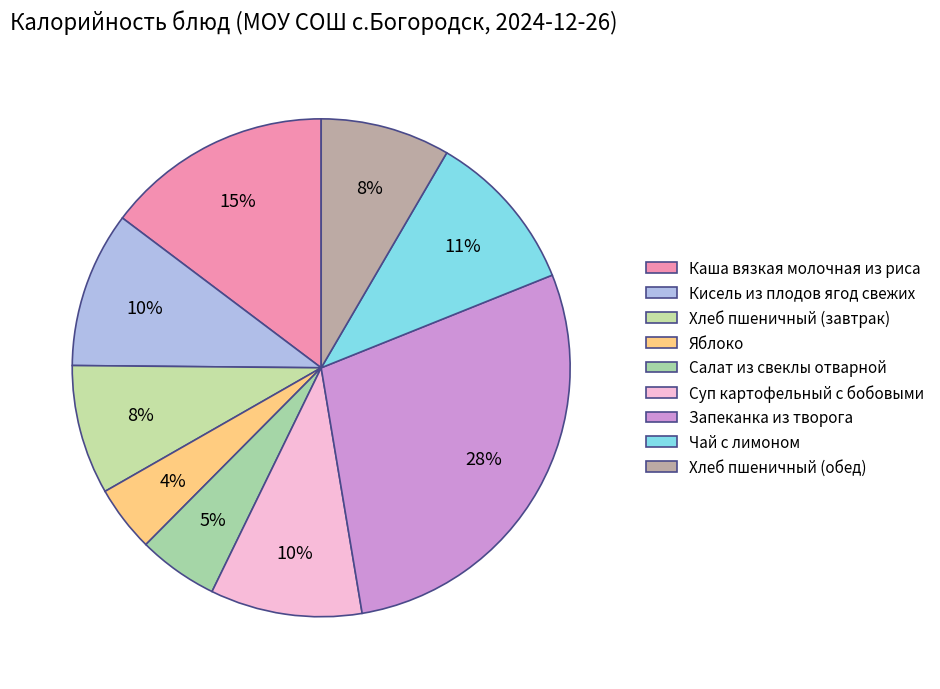

To the nearest percent, what is the average slice percentage?

11%